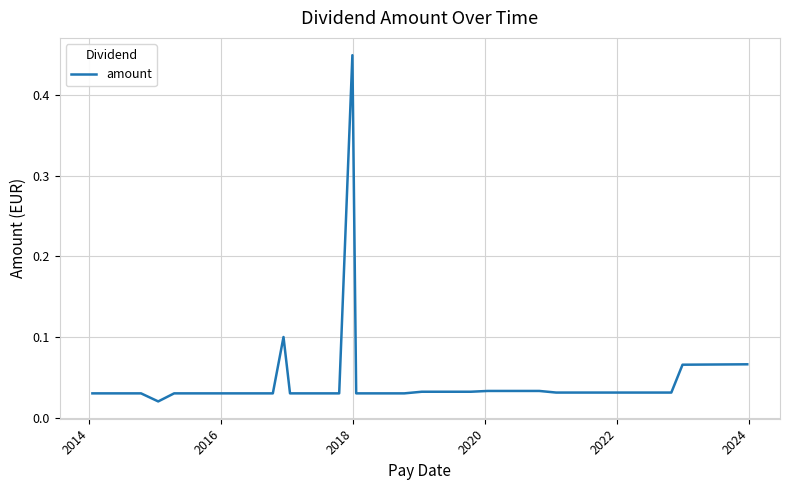

What is the difference between the maximum and minimum values?

0.4